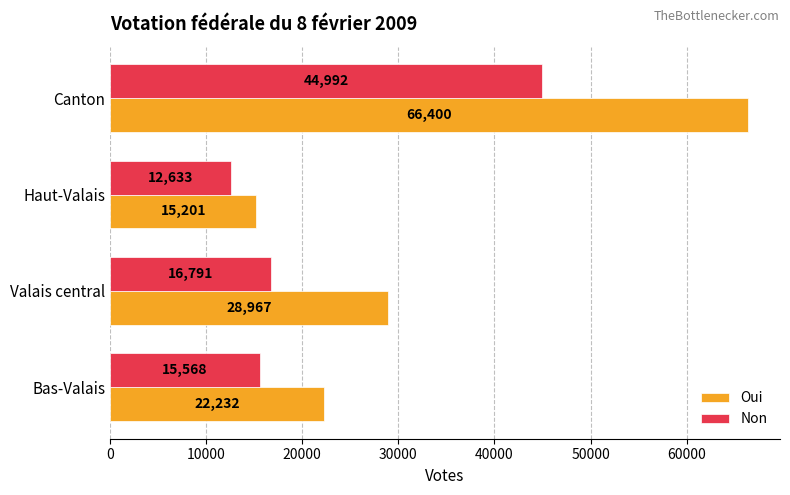

What is the difference between the second highest and second lowest values in the Oui series?

6735